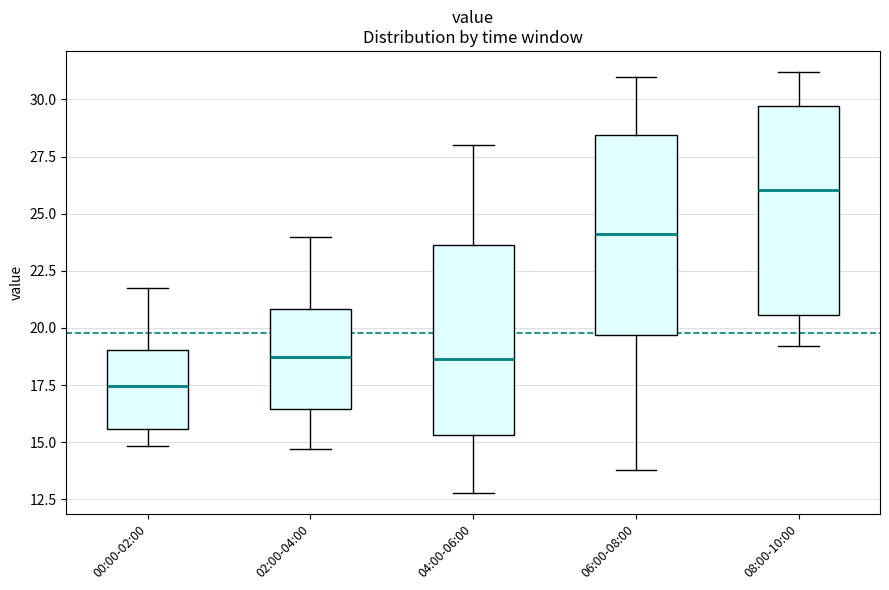

Where does the median line of the box for 00:00-02:00 sit on the y-axis? The values are not printed on the chart, so give them approximately, as read against the axis.

17.5